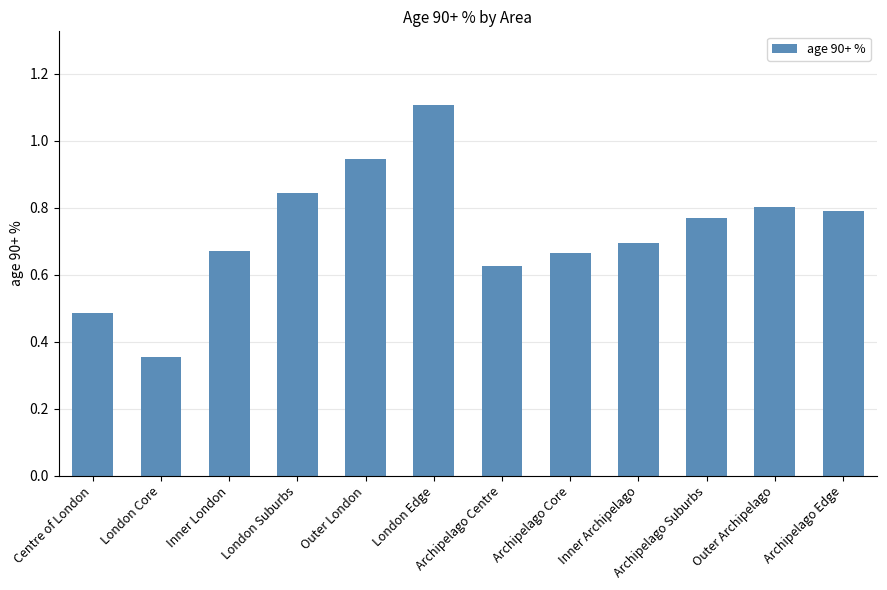

What position from the right is Archipelago Edge?

1